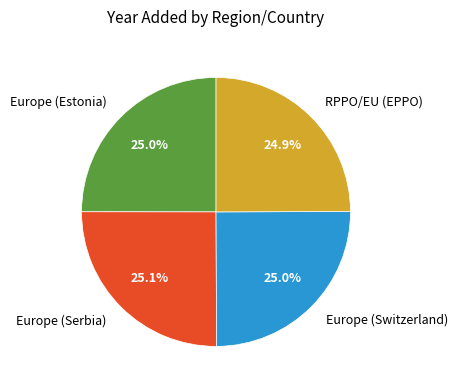

Combined, what portion of the pie is Europe (Estonia) and Europe (Switzerland)?

50.0%